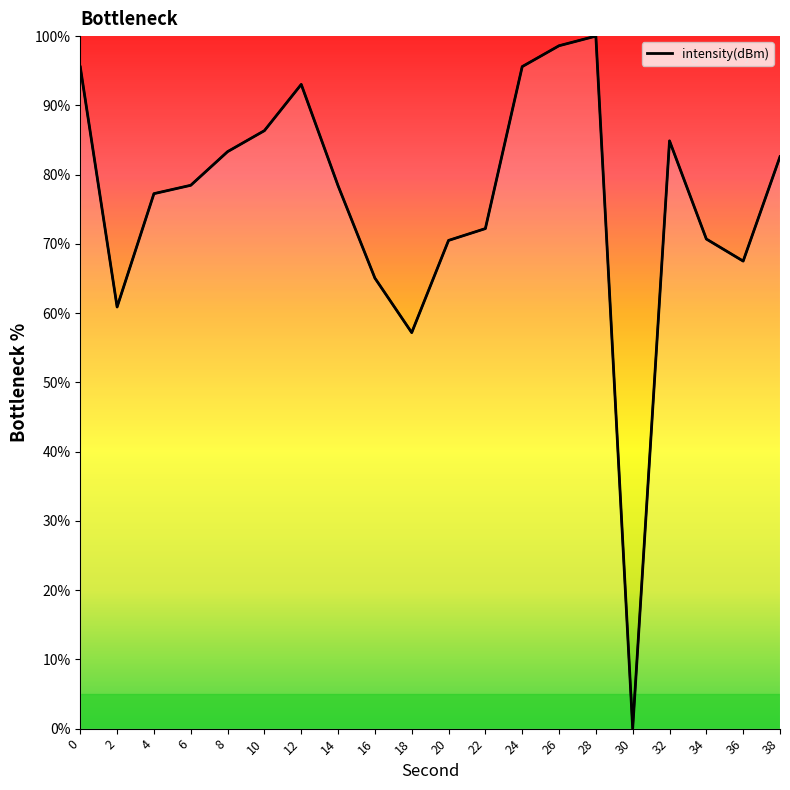

How many data points does each series have?

20